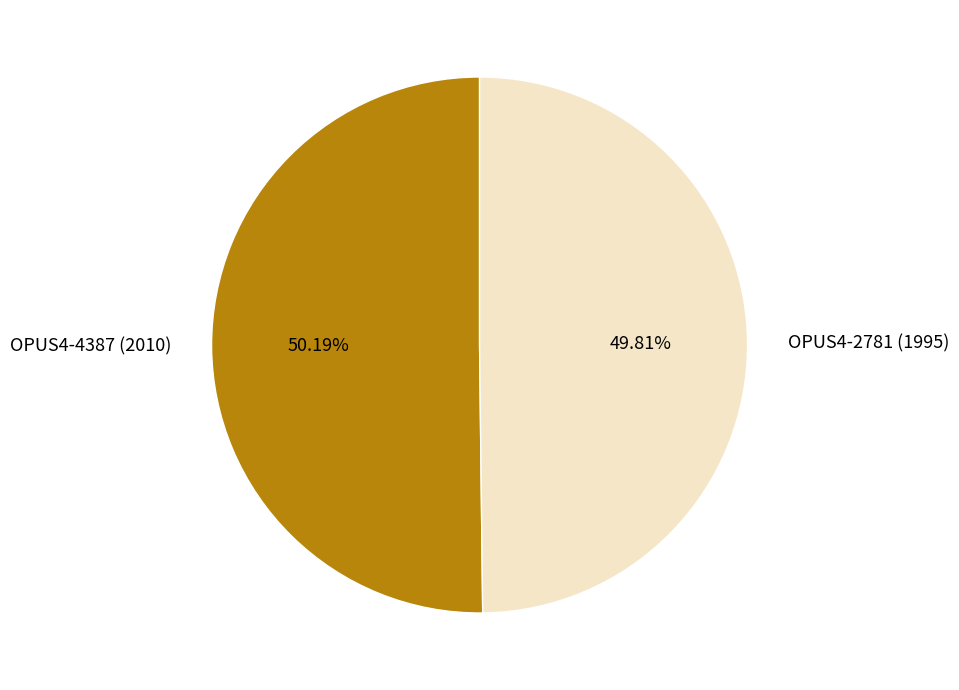

The OPUS4-4387 (2010) slice represents 55% of the pie. True or false?

False